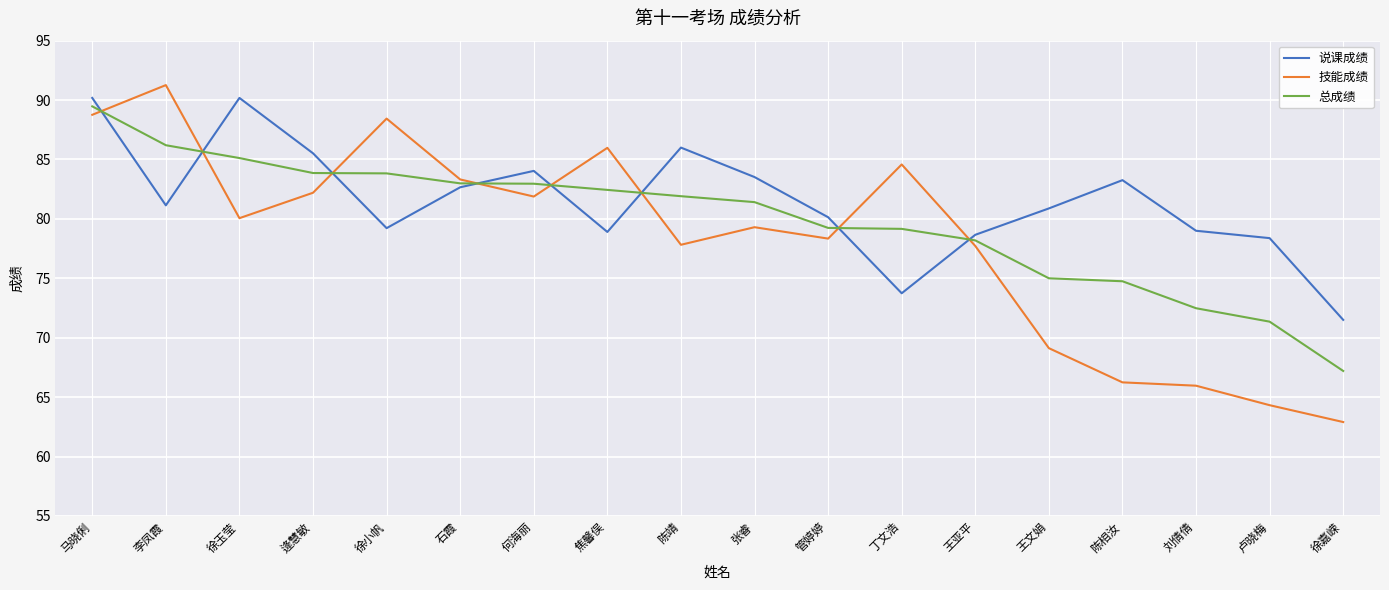

Where does the 说课成绩 series first go above 81?

马晓俐